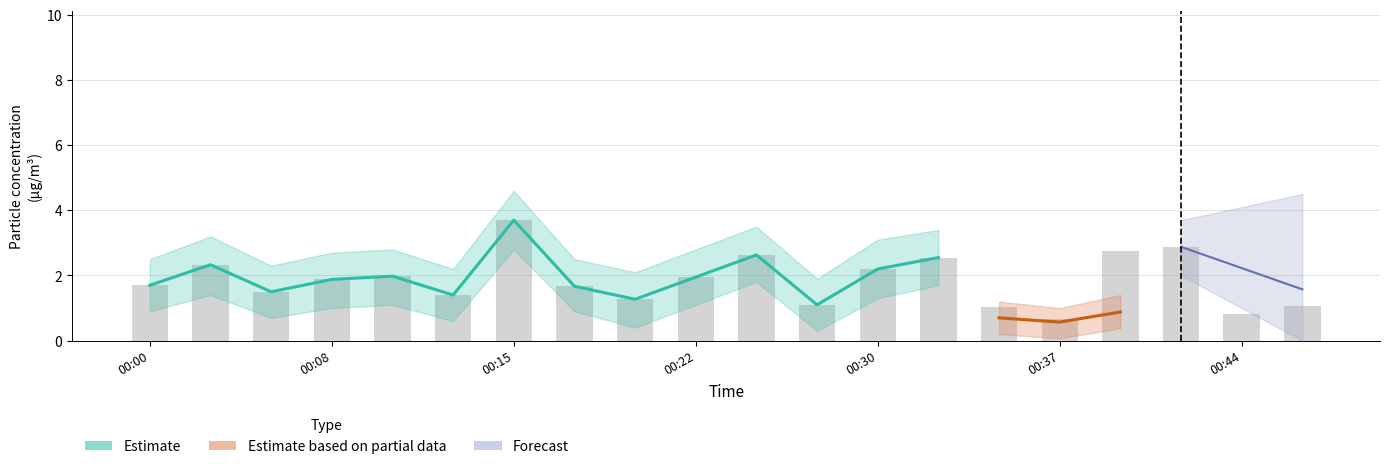

What is the lowest value of the P1_upper series?

1.4